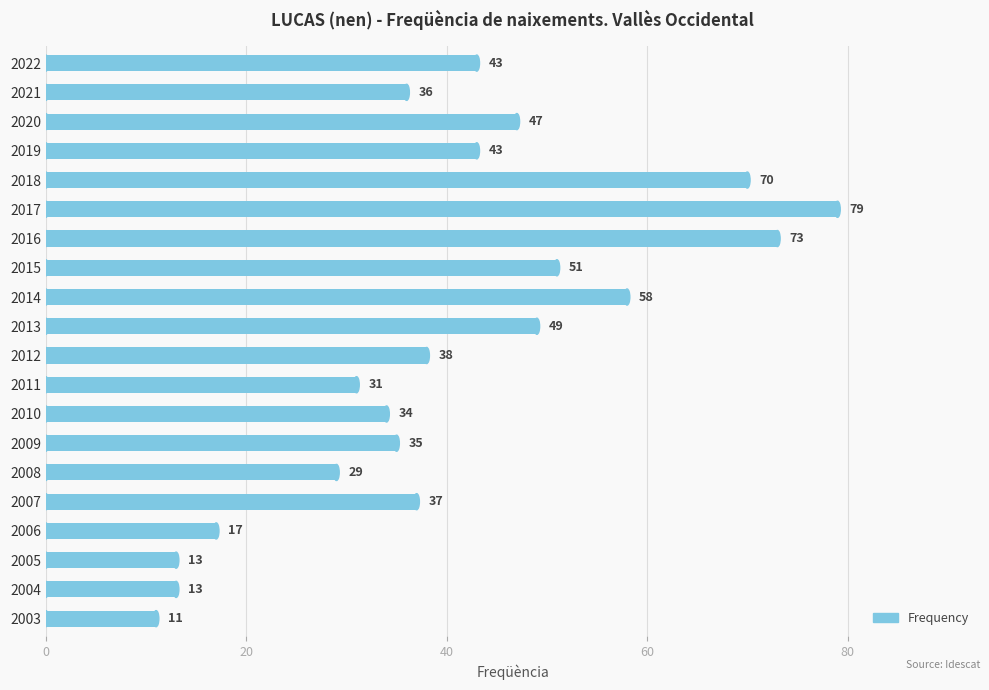

What is the value of the 20th bar from the top?

11